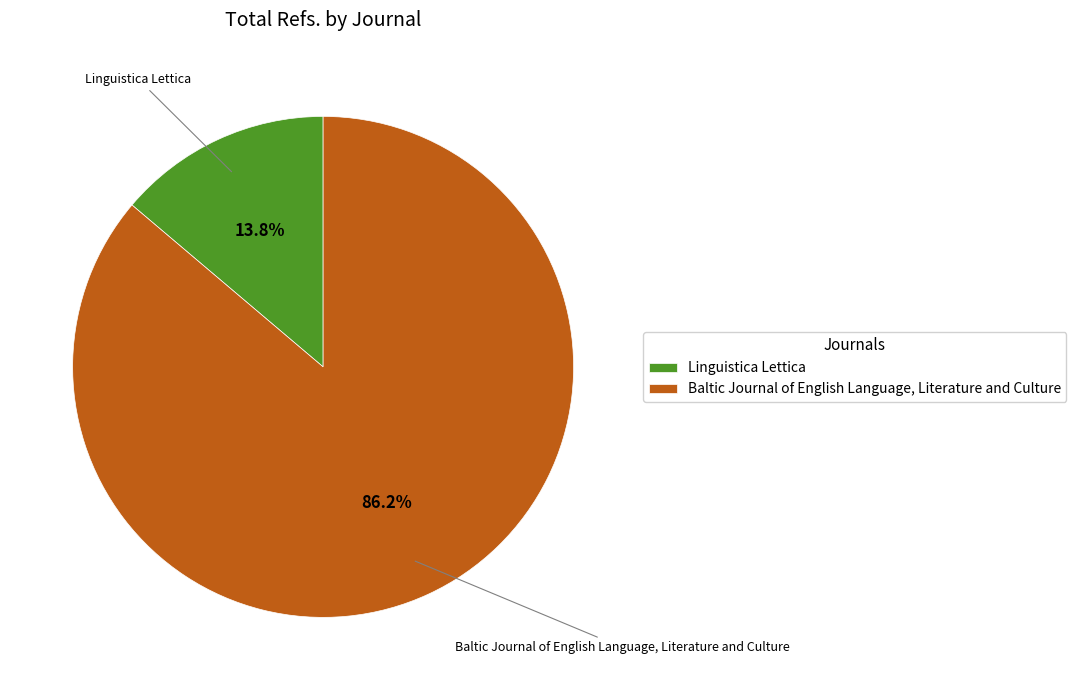

Which category has the smallest portion of the pie?

Linguistica Lettica